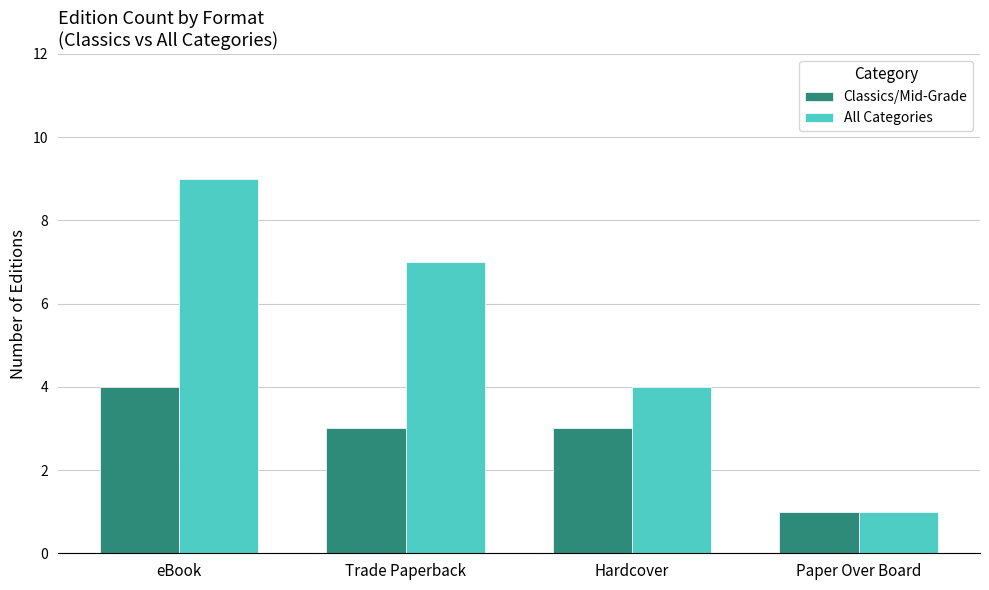

Which series has the widest spread of values?

All Categories